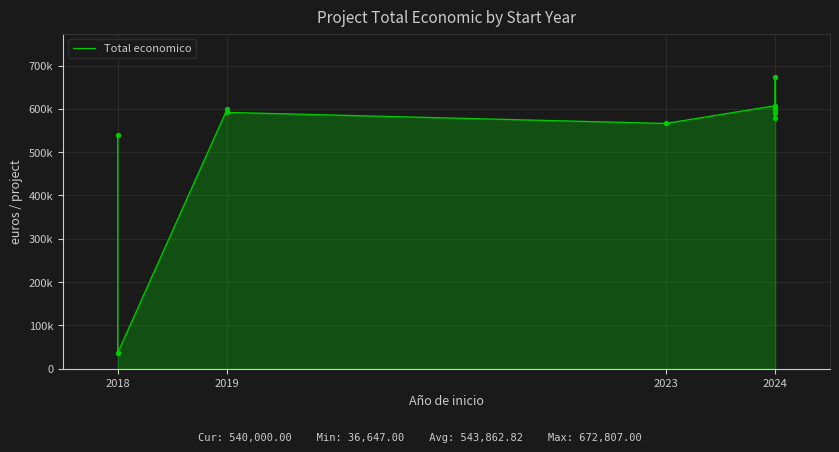

What is the change in value from 6 to 9?

-83076